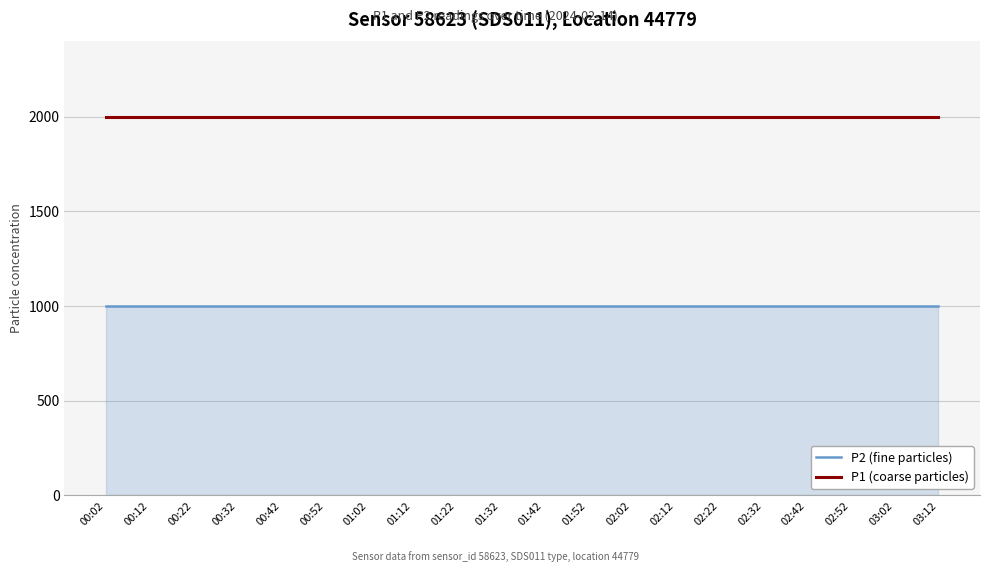

Which series has the largest total across all categories?

P1 (coarse particles)